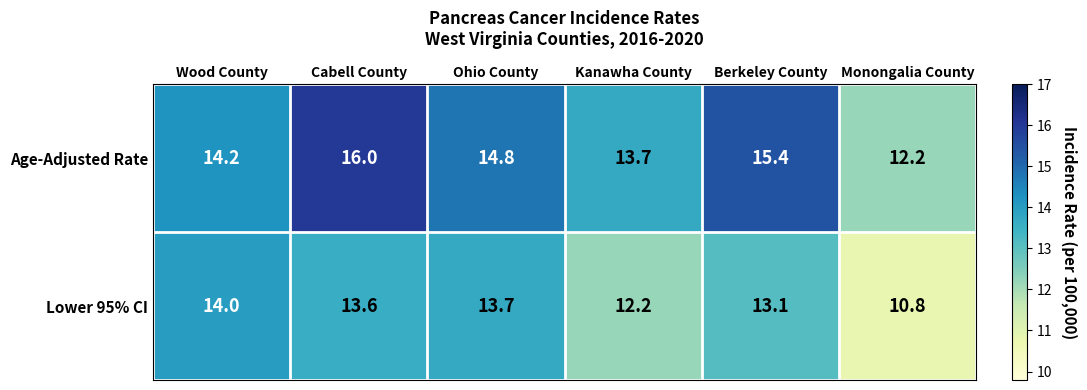

Reading right to left, transcribe all the data shown in this chart.

Age-Adjusted Rate: 12.2	15.4	13.7	14.8	16.0	14.2
Lower 95% CI: 10.8	13.1	12.2	13.7	13.6	14.0